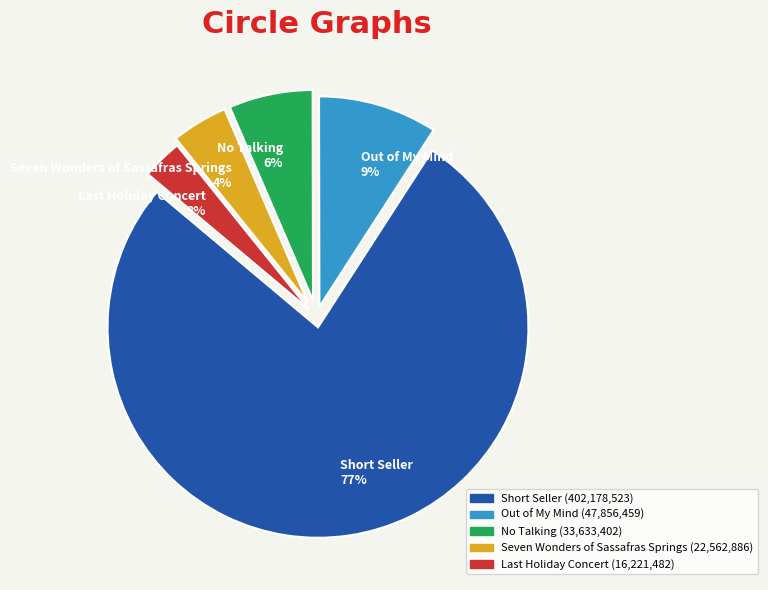

Count the number of slices in the pie.

5